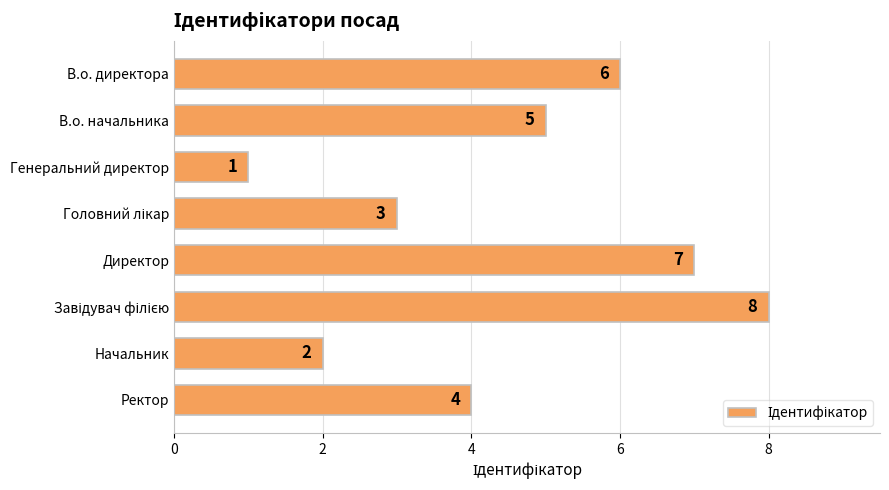

What is the label of the 8th bar from the top?

Ректор